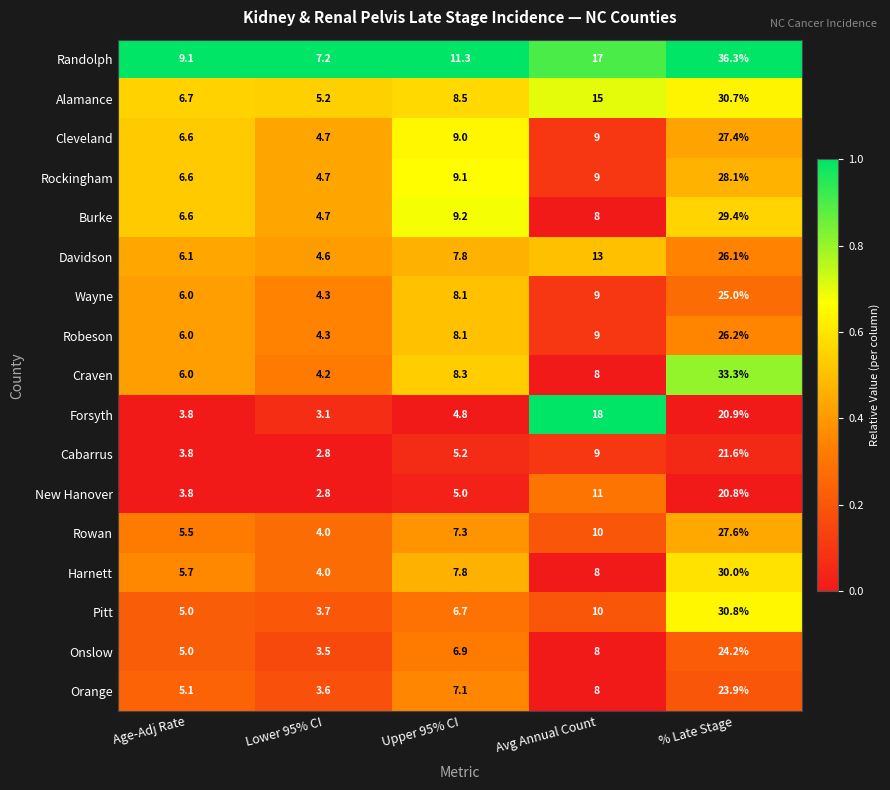

List the series in order of their peak value, highest first.

Randolph, Craven, Pitt, Alamance, Harnett, Burke, Rockingham, Rowan, Cleveland, Robeson, Davidson, Wayne, Onslow, Orange, Cabarrus, Forsyth, New Hanover